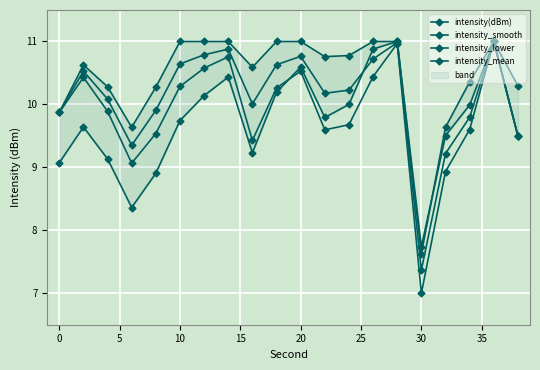

What is the lowest value of the intensity_mean series?

7.4